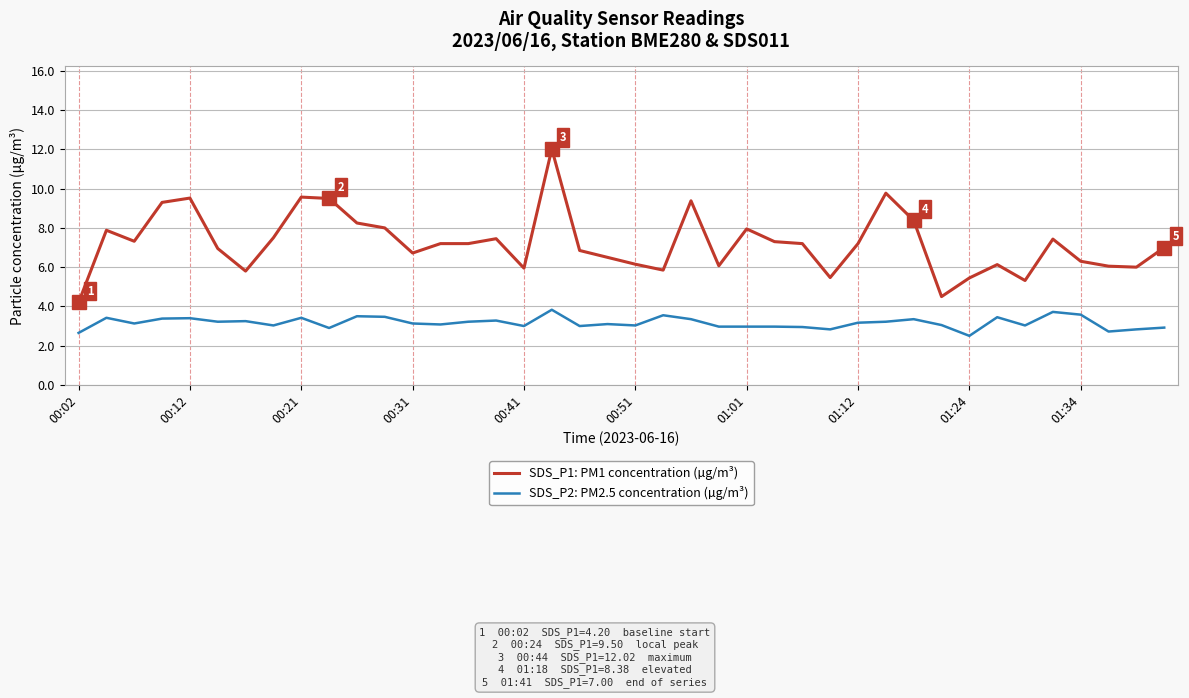

How many categories are shown in the chart?

40